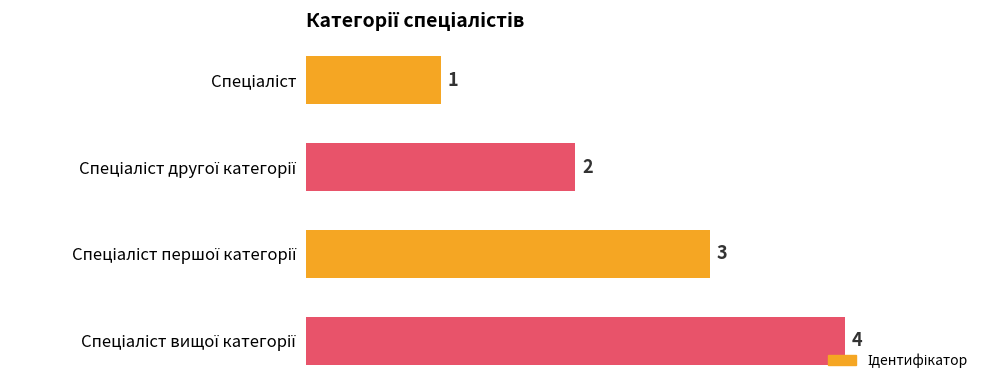

How many values are between 2 and 4?

3